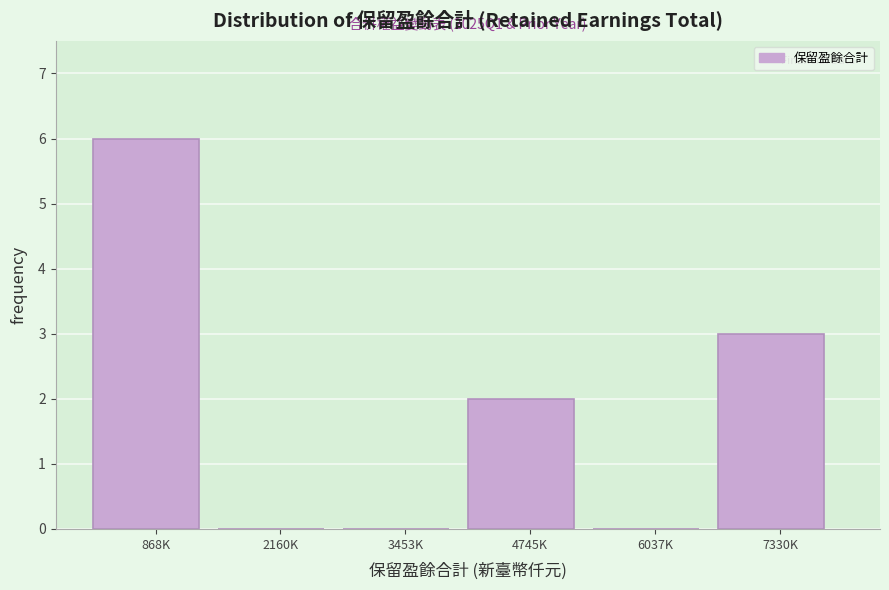

Reading left to right, transcribe all the data shown in this chart.

868K=6	2160K=0	3453K=0	4745K=2	6037K=0	7330K=3